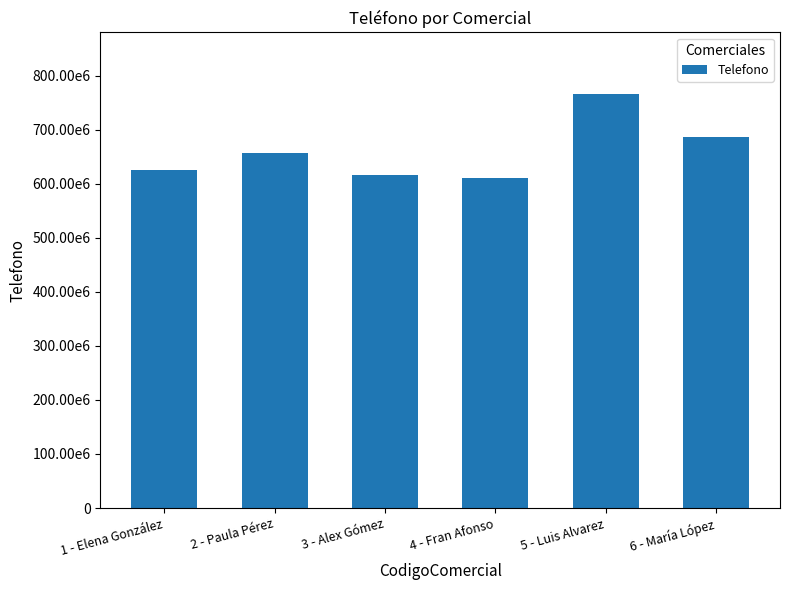

Between 5 - Luis Alvarez and 1 - Elena González, which is larger?

5 - Luis Alvarez